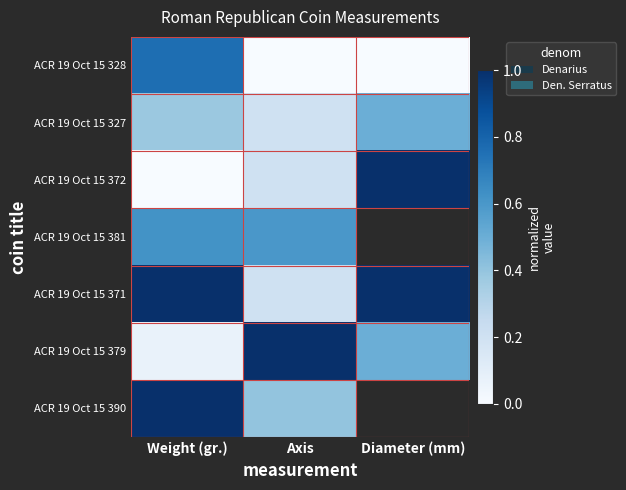

Count the number of data series in this chart.

7